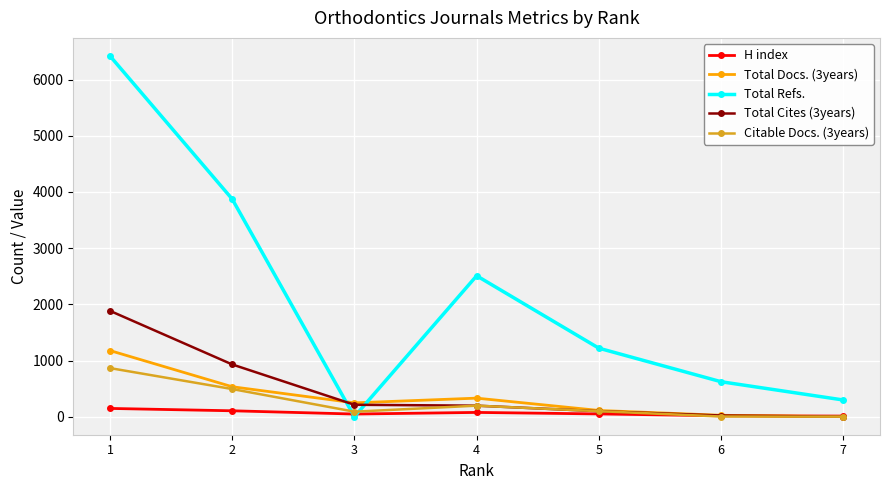

Count the number of categories in the chart.

7